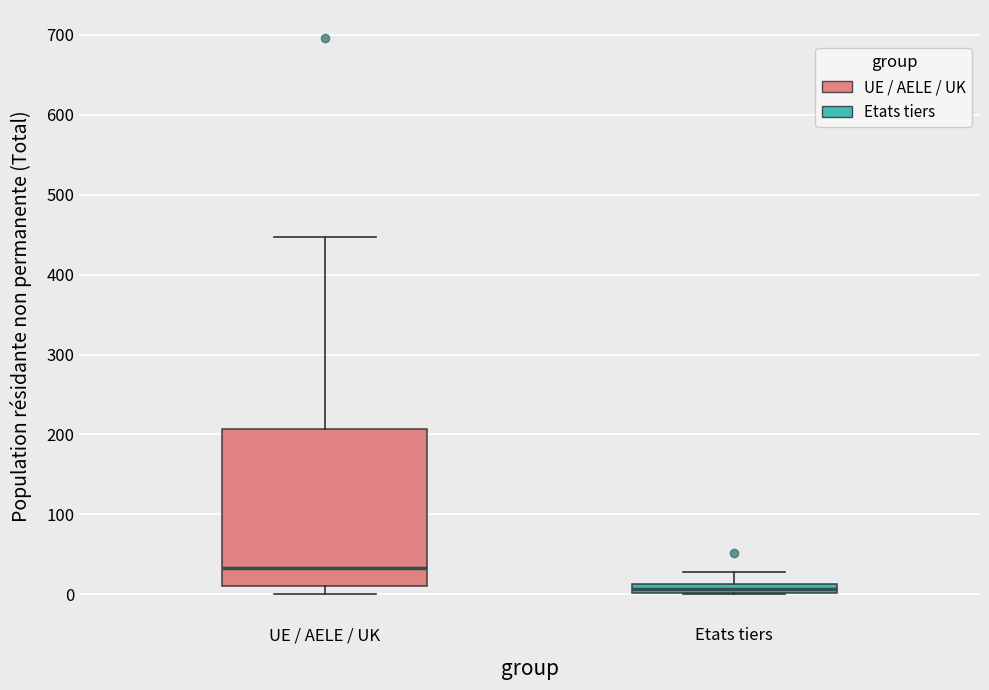

Where does the lower whisker of the box for UE / AELE / UK end on the y-axis? The values are not printed on the chart, so give them approximately, as read against the axis.

0